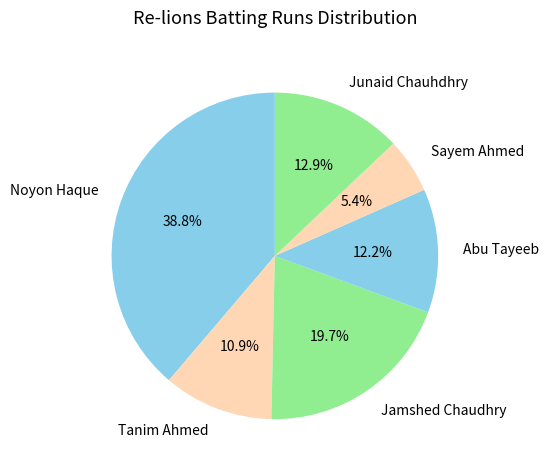

Does any single category account for the majority?

No